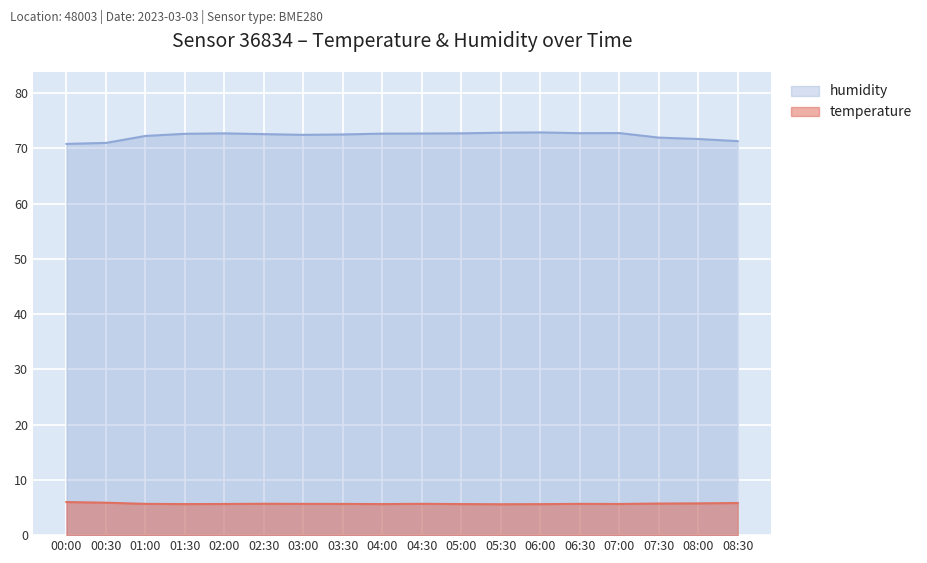

Read the humidity value at 02:30.

72.6